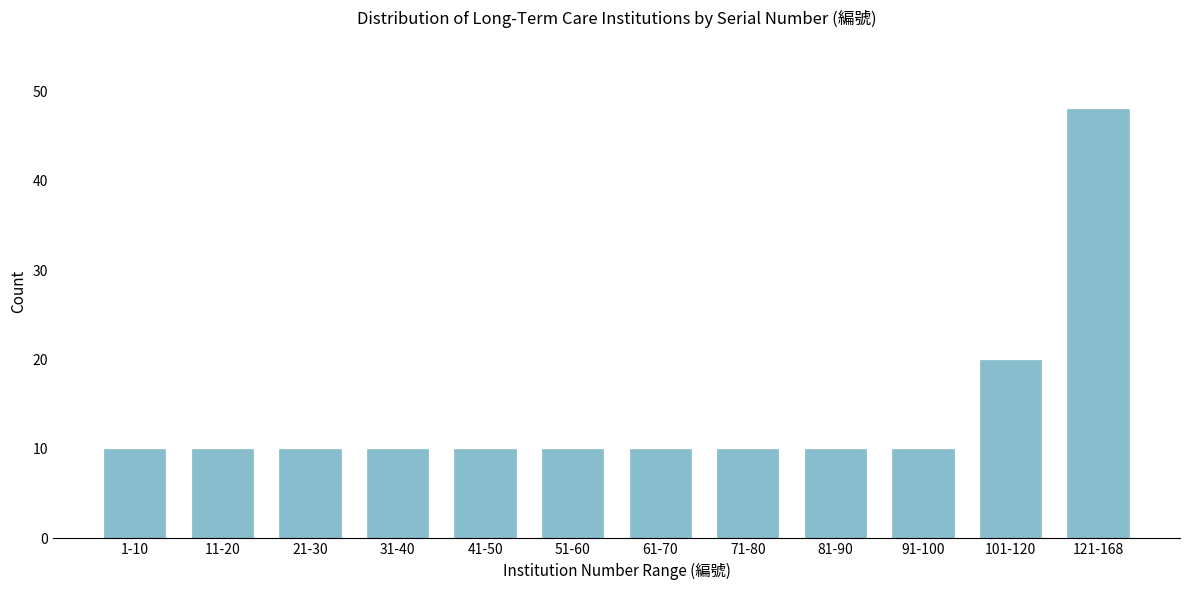

Reading right to left, transcribe all the data shown in this chart.

121-168=48	101-120=20	91-100=10	81-90=10	71-80=10	61-70=10	51-60=10	41-50=10	31-40=10	21-30=10	11-20=10	1-10=10